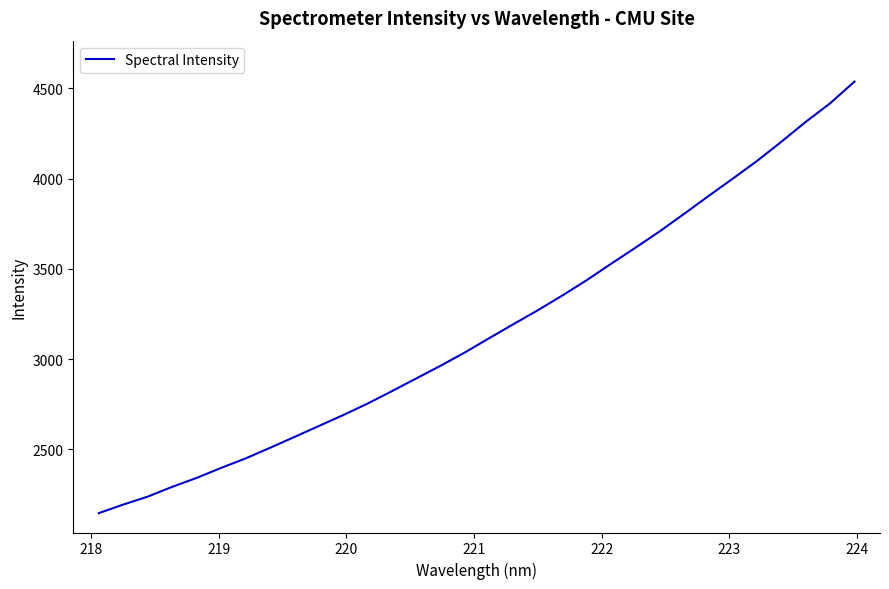

Does the chart have visible grid lines?

No